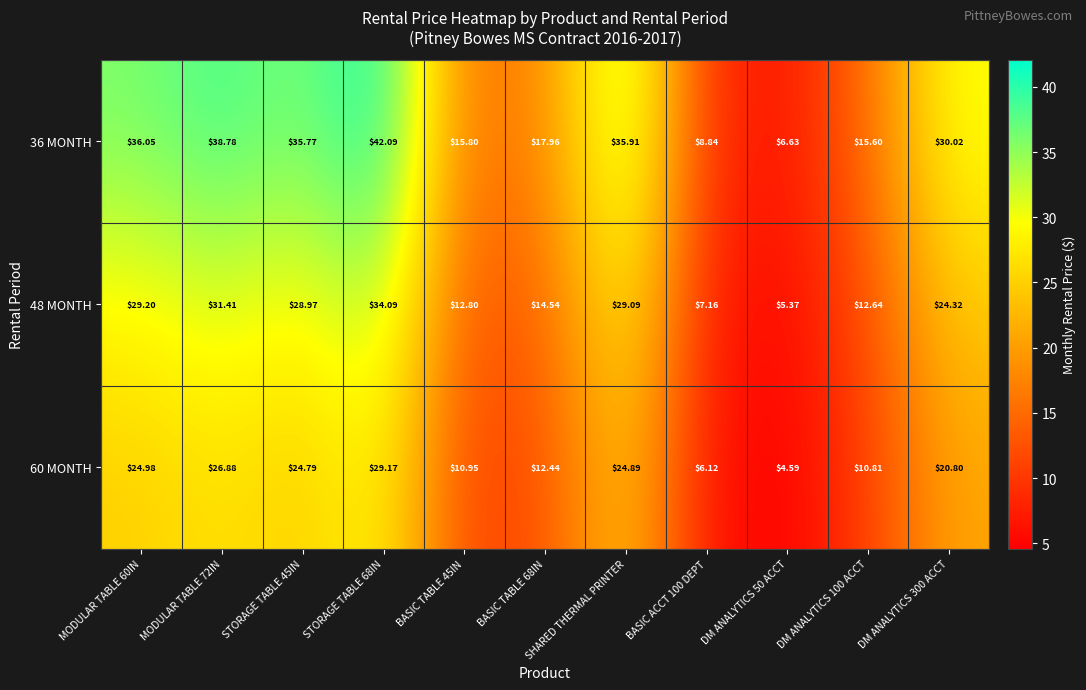

Is the value of 60 MONTH at SHARED THERMAL PRINTER greater than the value of 48 MONTH at BASIC TABLE 45IN?

Yes